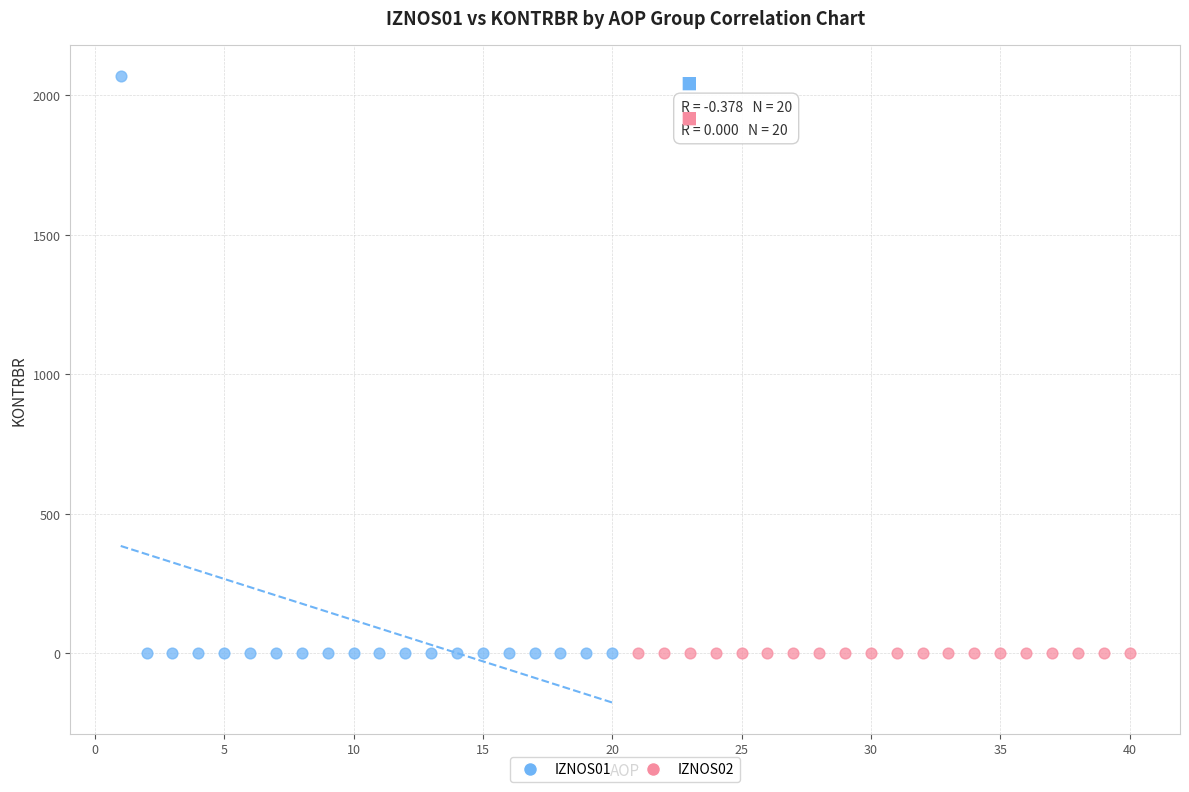

Which series contains the highest Y value?

IZNOS01